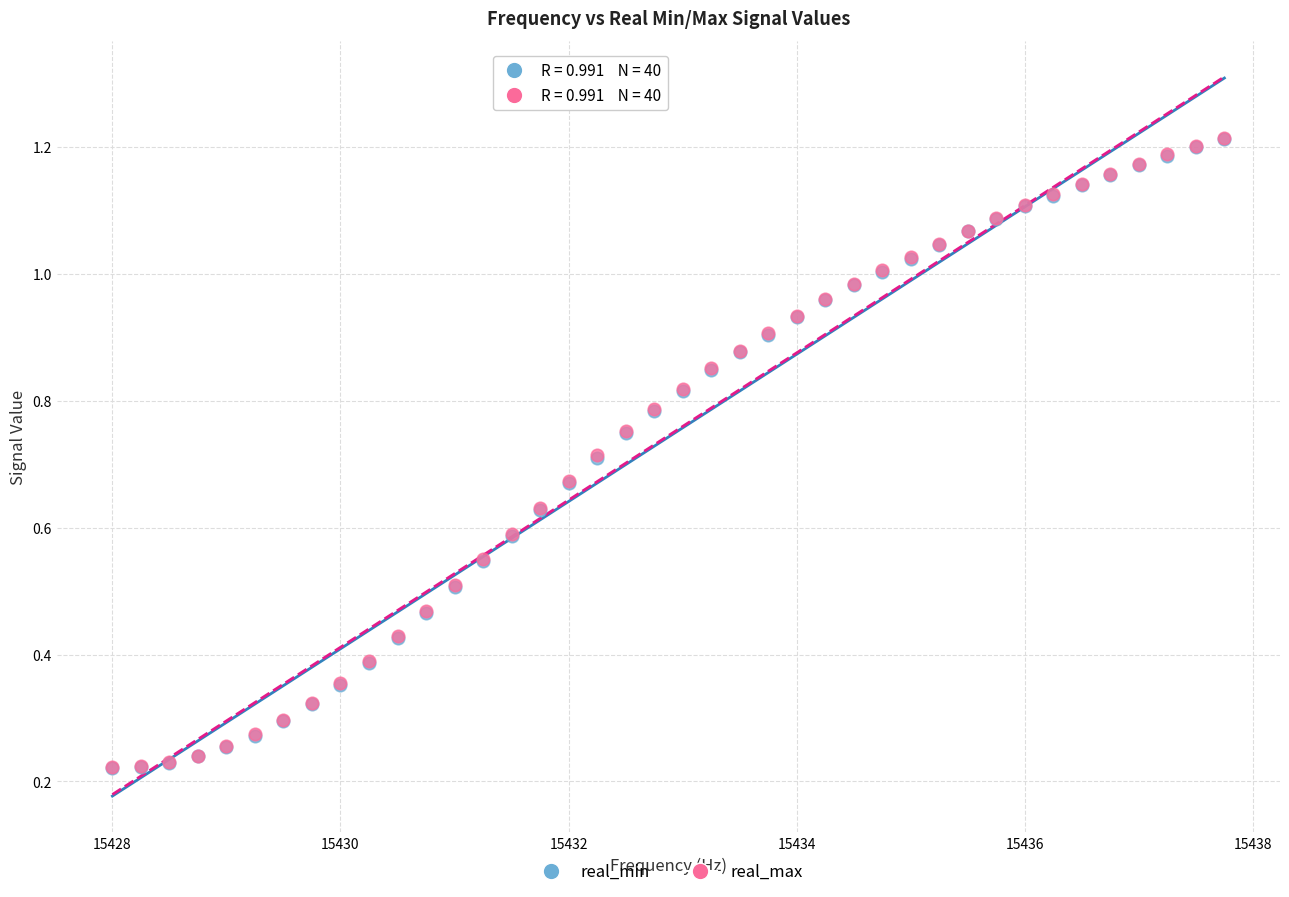

What are all the series names shown in the legend?

real_min, real_max